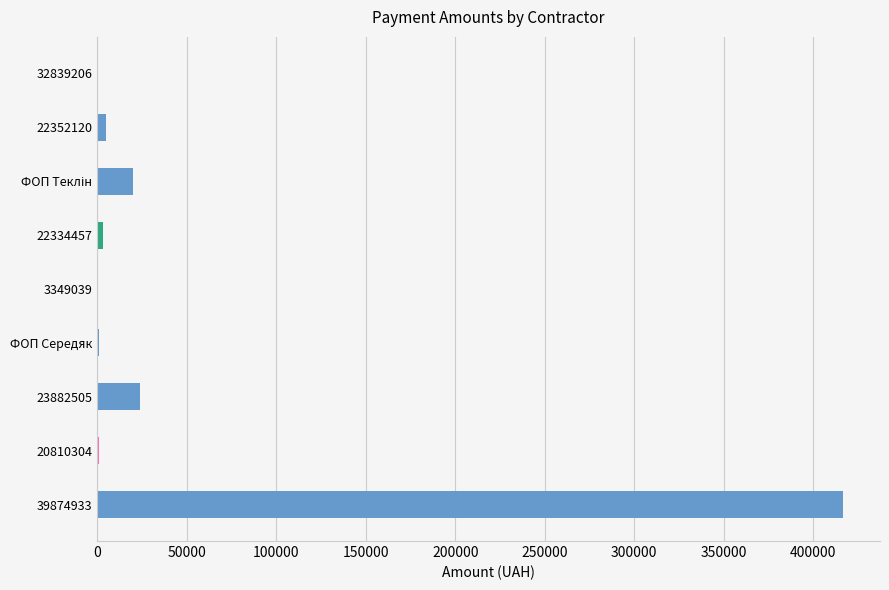

What is the smallest value displayed?

76.8